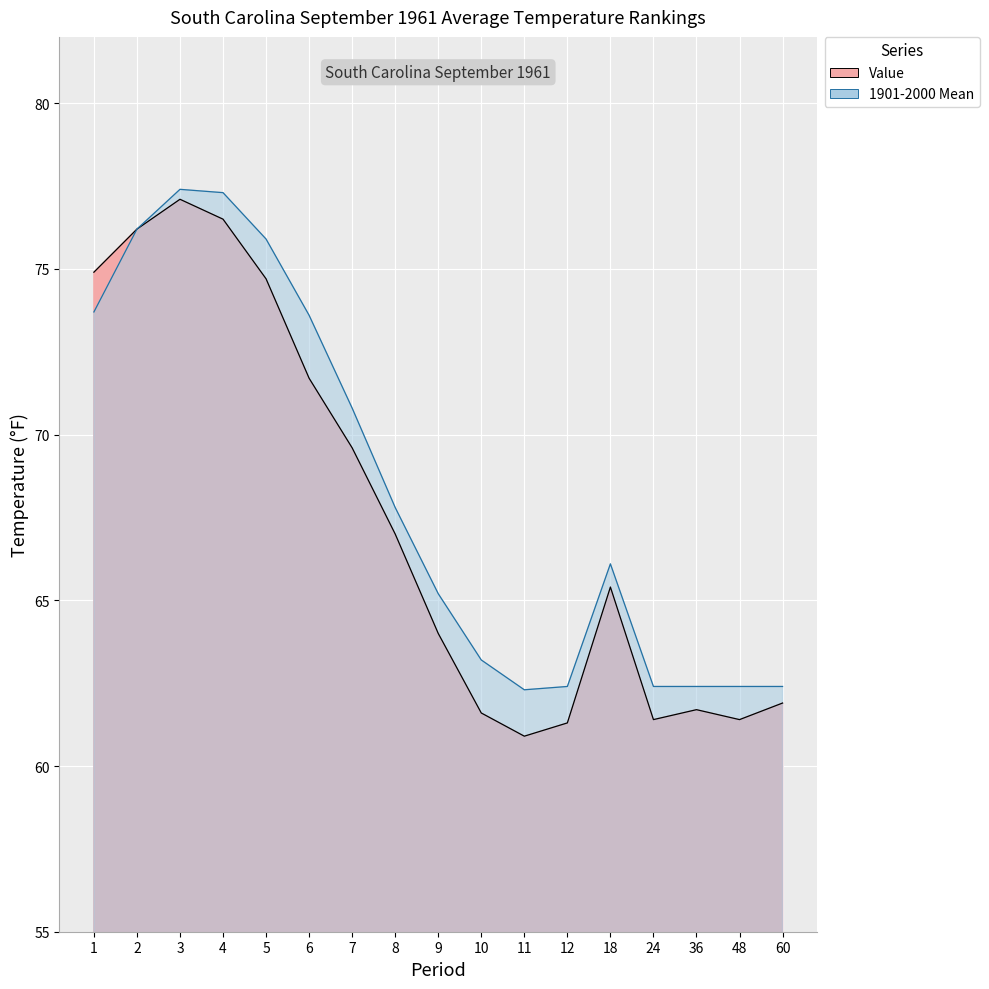

The value of 1901-2000 Mean at 2 is 76.2. True or false?

True